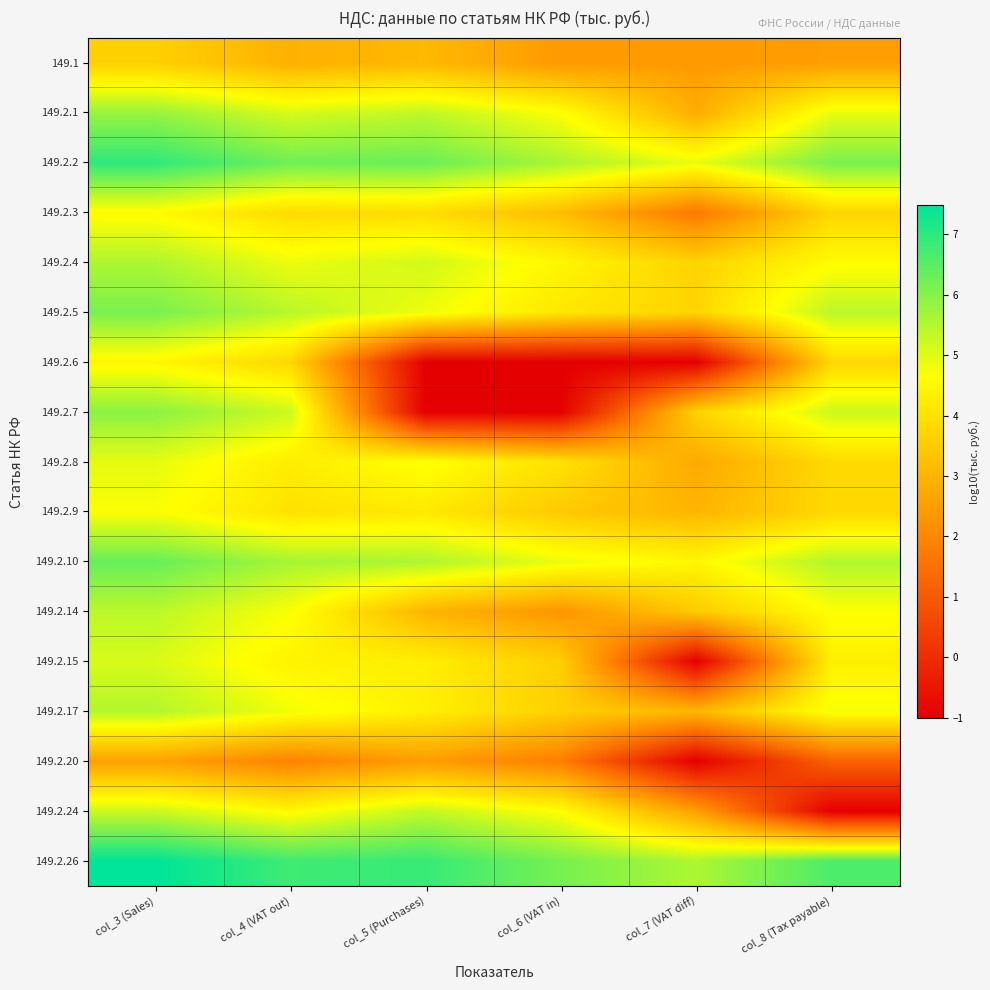

Reading left to right, transcribe all the data shown in this chart.

149.1: col_3 (Sales)=3.6	col_4 (VAT out)=2.9	col_5 (Purchases)=3.1	col_6 (VAT in)=2.4	col_7 (VAT diff)=2.4	col_8 (Tax payable)=2.5
149.2.1: col_3 (Sales)=5.8	col_4 (VAT out)=5.1	col_5 (Purchases)=5.4	col_6 (VAT in)=4.7	col_7 (VAT diff)=2.8	col_8 (Tax payable)=4.9
149.2.2: col_3 (Sales)=6.9	col_4 (VAT out)=6.2	col_5 (Purchases)=6.3	col_6 (VAT in)=5.6	col_7 (VAT diff)=4.9	col_8 (Tax payable)=6.1
149.2.3: col_3 (Sales)=4.6	col_4 (VAT out)=3.9	col_5 (Purchases)=3.9	col_6 (VAT in)=3.2	col_7 (VAT diff)=1.7	col_8 (Tax payable)=3.8
149.2.4: col_3 (Sales)=5.6	col_4 (VAT out)=4.9	col_5 (Purchases)=5.2	col_6 (VAT in)=4.5	col_7 (VAT diff)=3.7	col_8 (Tax payable)=4.6
149.2.5: col_3 (Sales)=6.1	col_4 (VAT out)=5.4	col_5 (Purchases)=4.8	col_6 (VAT in)=4.1	col_7 (VAT diff)=3.7	col_8 (Tax payable)=5.4
149.2.6: col_3 (Sales)=4.5	col_4 (VAT out)=3.8	col_5 (Purchases)=-1.0	col_6 (VAT in)=-1.0	col_7 (VAT diff)=-1.0	col_8 (Tax payable)=3.8
149.2.7: col_3 (Sales)=5.9	col_4 (VAT out)=5.2	col_5 (Purchases)=-1.0	col_6 (VAT in)=-1.0	col_7 (VAT diff)=3.7	col_8 (Tax payable)=5.2
149.2.8: col_3 (Sales)=4.9	col_4 (VAT out)=4.2	col_5 (Purchases)=4.7	col_6 (VAT in)=4.0	col_7 (VAT diff)=2.8	col_8 (Tax payable)=3.8
149.2.9: col_3 (Sales)=4.7	col_4 (VAT out)=4.0	col_5 (Purchases)=4.2	col_6 (VAT in)=3.5	col_7 (VAT diff)=3.0	col_8 (Tax payable)=3.8
149.2.10: col_3 (Sales)=6.3	col_4 (VAT out)=5.6	col_5 (Purchases)=5.6	col_6 (VAT in)=4.9	col_7 (VAT diff)=4.5	col_8 (Tax payable)=5.5
149.2.14: col_3 (Sales)=5.4	col_4 (VAT out)=4.7	col_5 (Purchases)=3.0	col_6 (VAT in)=2.3	col_7 (VAT diff)=3.5	col_8 (Tax payable)=4.7
149.2.15: col_3 (Sales)=5.1	col_4 (VAT out)=4.4	col_5 (Purchases)=4.3	col_6 (VAT in)=3.6	col_7 (VAT diff)=-1.0	col_8 (Tax payable)=4.3
149.2.17: col_3 (Sales)=5.5	col_4 (VAT out)=4.8	col_5 (Purchases)=4.3	col_6 (VAT in)=3.6	col_7 (VAT diff)=3.0	col_8 (Tax payable)=4.8
149.2.20: col_3 (Sales)=2.6	col_4 (VAT out)=1.9	col_5 (Purchases)=2.5	col_6 (VAT in)=1.8	col_7 (VAT diff)=-1.0	col_8 (Tax payable)=1.2
149.2.24: col_3 (Sales)=5.2	col_4 (VAT out)=4.5	col_5 (Purchases)=5.3	col_6 (VAT in)=4.6	col_7 (VAT diff)=2.6	col_8 (Tax payable)=-1.0
149.2.26: col_3 (Sales)=7.5	col_4 (VAT out)=6.8	col_5 (Purchases)=6.9	col_6 (VAT in)=6.2	col_7 (VAT diff)=5.6	col_8 (Tax payable)=6.6